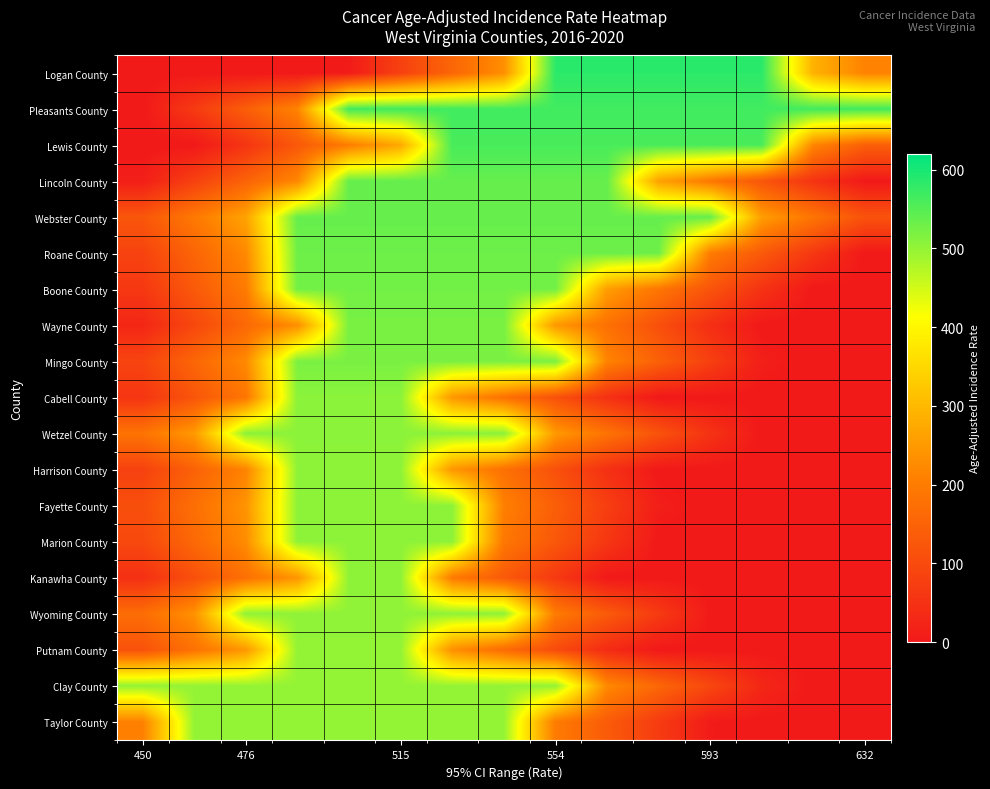

Reading left to right, transcribe all the data shown in this chart.

Logan County: 0.0	0.0	0.0	0.0	5.2	80.8	156.4	232.1	583.8	583.8	583.8	583.8	583.8	287.4	211.8
Pleasants County: 0.0	67.5	140.9	214.2	566.2	566.2	566.2	566.2	566.2	566.2	566.2	566.2	566.2	566.2	566.2
Lewis County: 0.0	0.0	55.9	128.5	201.1	273.6	560.2	560.2	560.2	560.2	560.2	560.2	560.2	216.4	143.8
Lincoln County: 11.2	80.7	150.3	219.9	537.2	537.2	537.2	537.2	537.2	537.2	262.1	192.5	122.9	53.3	0.0
Webster County: 125.0	194.6	264.2	537.1	537.1	537.1	537.1	537.1	537.1	537.1	537.1	537.1	256.1	186.5	117.0
Roane County: 85.3	154.0	222.7	530.5	530.5	530.5	530.5	530.5	530.5	530.5	530.5	199.7	130.9	62.2	0.0
Boone County: 62.4	130.6	198.7	525.8	525.8	525.8	525.8	525.8	525.8	256.3	188.2	120.1	52.0	0.0	0.0
Wayne County: 27.0	94.7	162.4	230.1	522.5	522.5	522.5	522.5	246.6	178.9	111.2	43.6	0.0	0.0	0.0
Mingo County: 89.2	156.5	223.8	519.5	519.5	519.5	519.5	519.5	519.5	213.7	146.4	79.2	11.9	0.0	0.0
Cabell County: 56.7	122.5	188.2	507.5	507.5	507.5	245.6	179.9	114.2	48.4	0.0	0.0	0.0	0.0	0.0
Wetzel County: 183.9	249.5	506.9	506.9	506.9	506.9	506.9	506.9	249.4	183.7	118.1	52.4	0.0	0.0	0.0
Harrison County: 82.2	147.6	212.9	504.8	504.8	504.8	244.3	179.0	113.6	48.2	0.0	0.0	0.0	0.0	0.0
Fayette County: 108.9	174.3	239.7	504.8	504.8	504.8	504.8	207.2	141.8	76.4	11.1	0.0	0.0	0.0	0.0
Marion County: 96.8	162.1	227.5	504.6	504.6	504.6	504.6	192.0	126.6	61.3	0.0	0.0	0.0	0.0	0.0
Kanawha County: 46.2	111.5	176.8	242.1	503.9	503.9	196.5	131.3	66.0	0.7	0.0	0.0	0.0	0.0	0.0
Wyoming County: 171.1	236.3	503.6	503.6	503.6	503.6	503.6	503.6	198.9	133.7	68.4	3.2	0.0	0.0	0.0
Putnam County: 115.0	179.8	244.6	500.4	500.4	500.4	232.2	167.4	102.6	37.7	0.0	0.0	0.0	0.0	0.0
Clay County: 499.8	499.8	499.8	499.8	499.8	499.8	499.8	499.8	499.8	223.6	158.9	94.1	29.4	0.0	0.0
Taylor County: 208.3	499.7	499.7	499.7	499.7	499.7	499.7	499.7	199.4	134.6	69.9	5.2	0.0	0.0	0.0